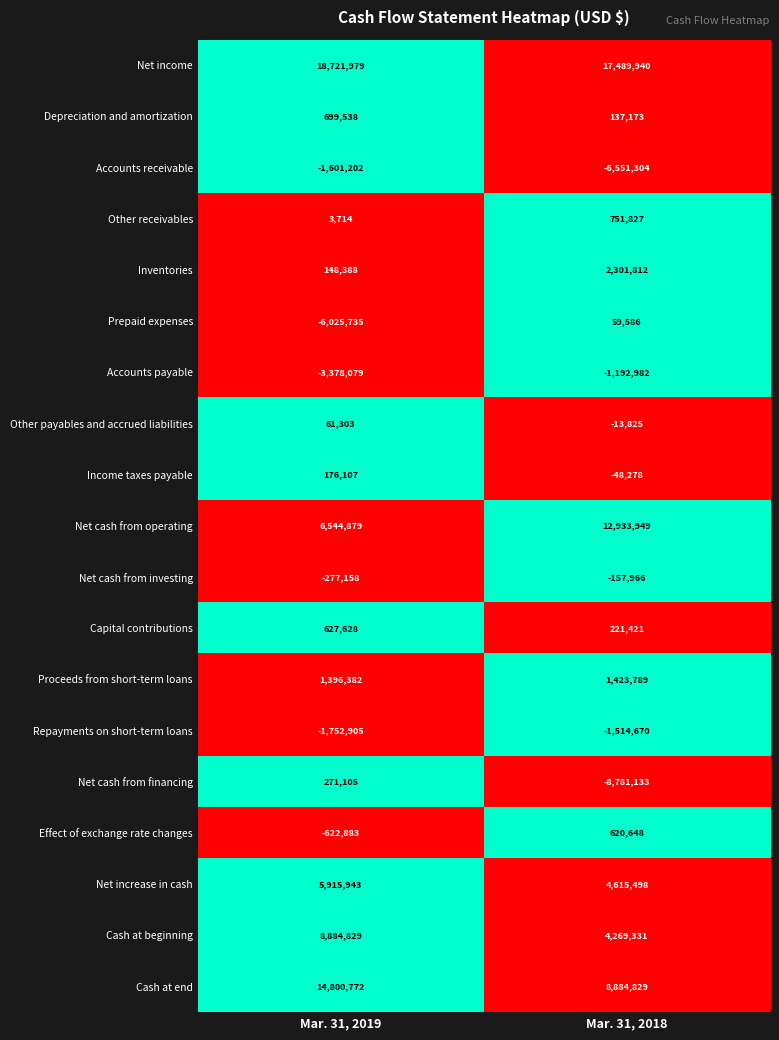

What value does the Other receivables series have at Mar. 31, 2018, to the nearest 10?

751830